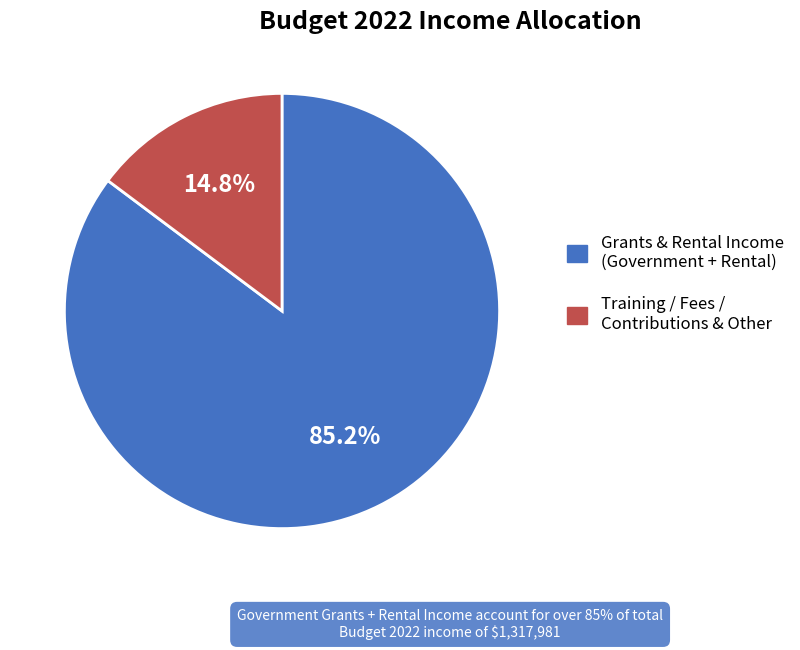

Does any single category account for the majority?

Yes